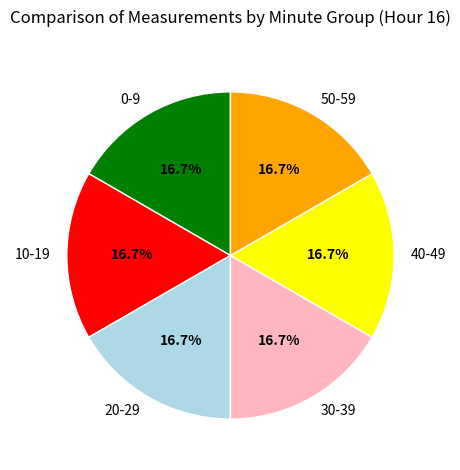

Does 20 represent more than half of the total?

No